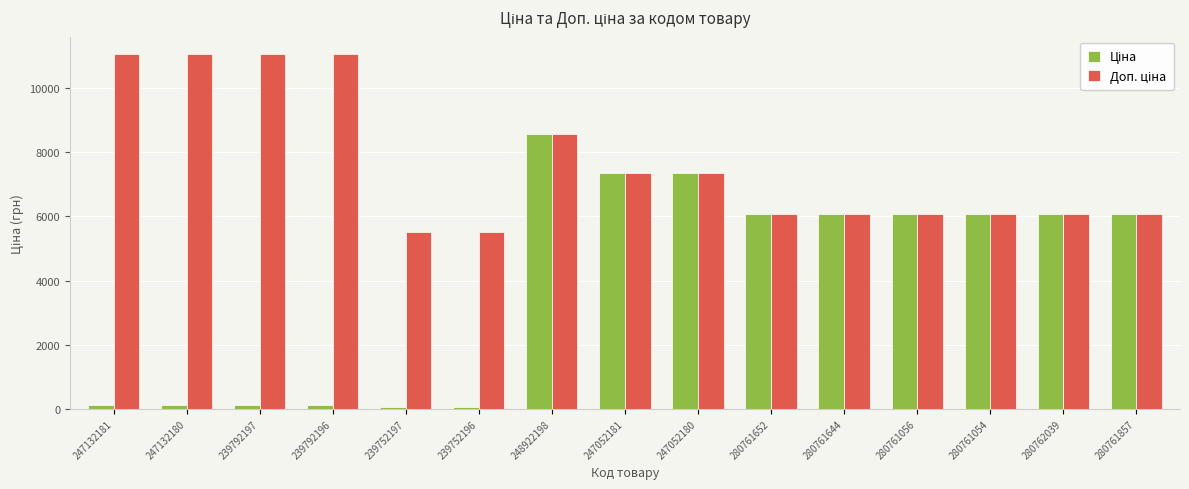

At which category is the sum across all series the highest?

248922198